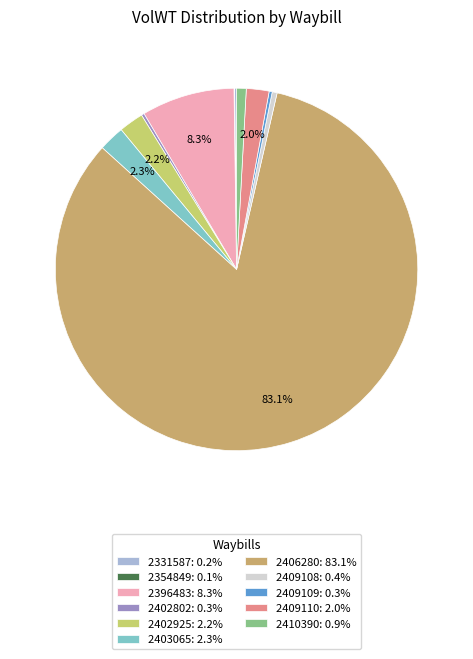

Does 2406280: 83.1% account for over 50% of the chart?

Yes